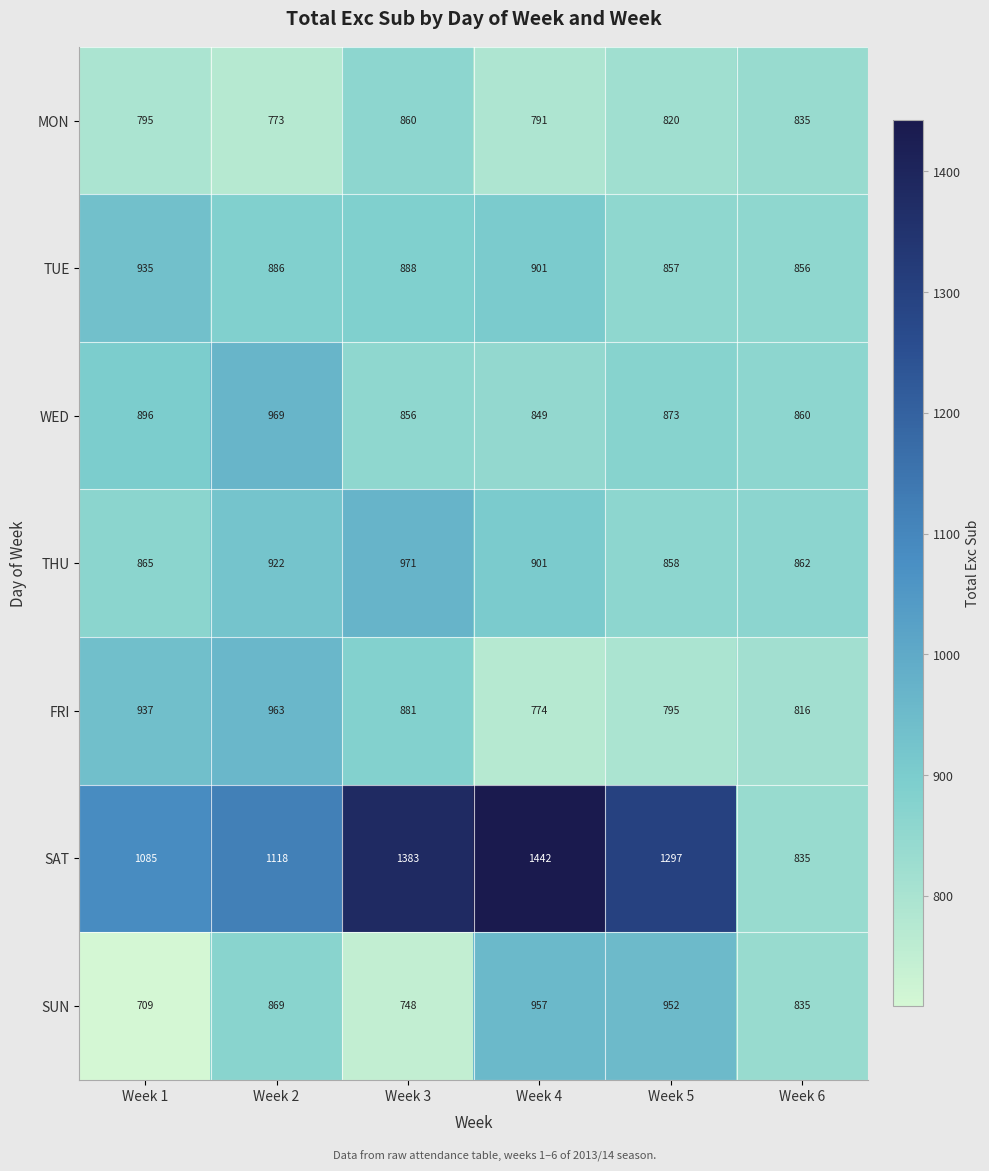

The MON series shows 1387 at Week 1. True or false?

False